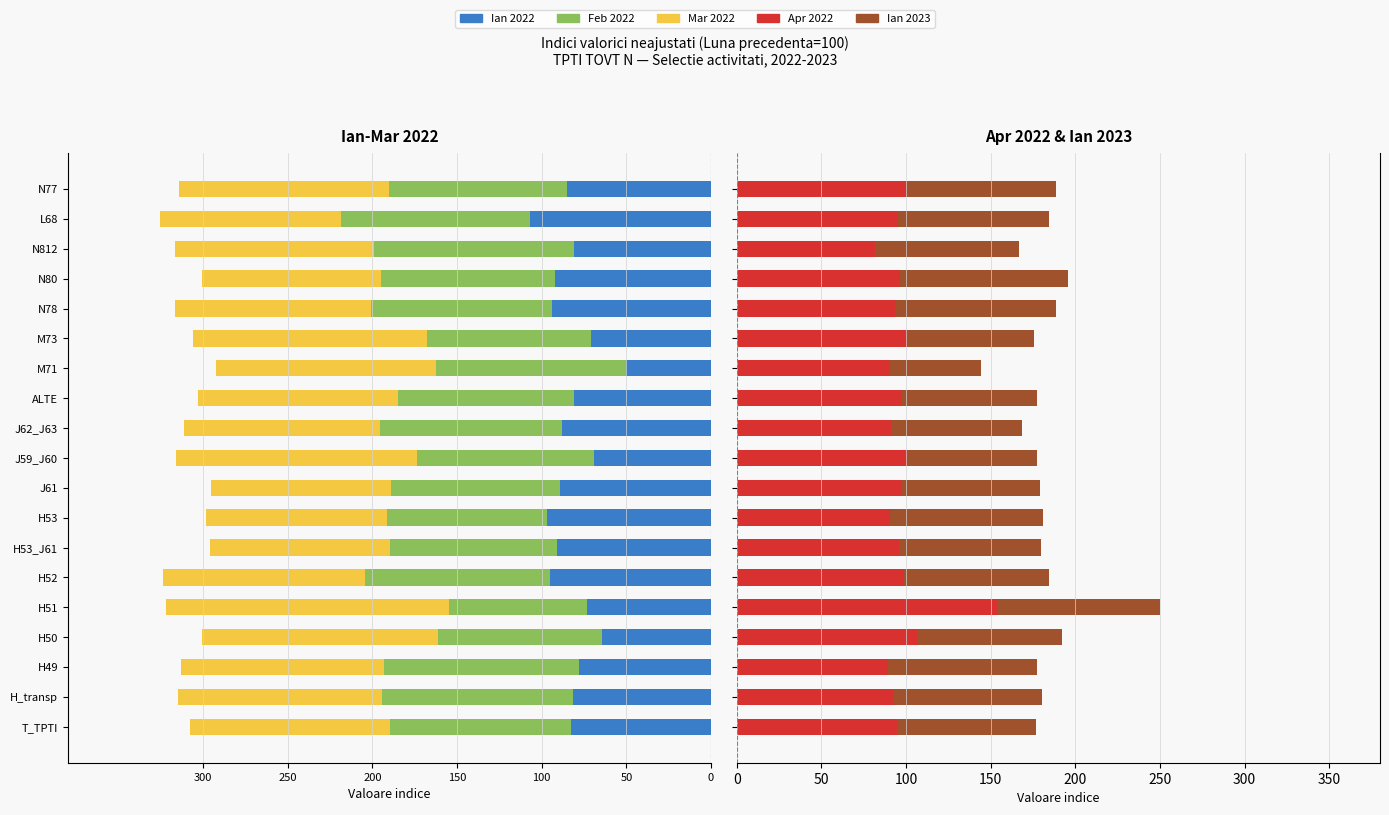

Does the chart contain any negative values?

Yes